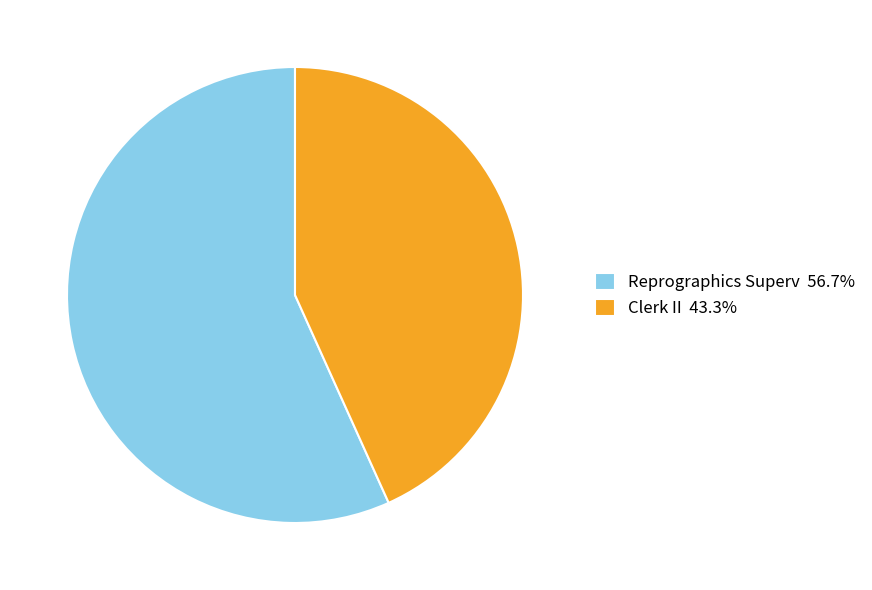

Approximately how many times larger is the value at Clerk II compared to Reprographics Superv?

0.8